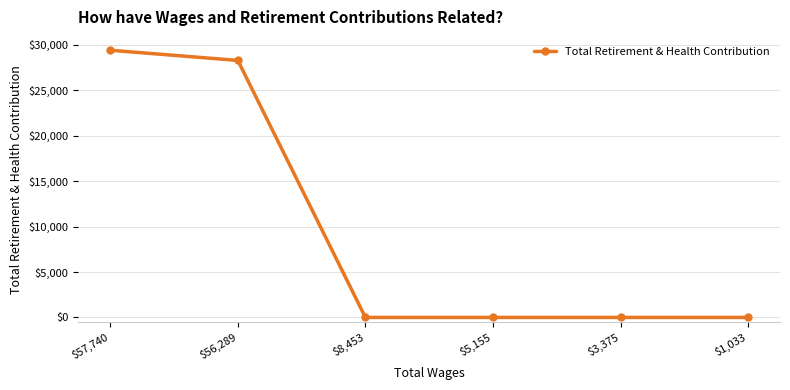

True or false: the data has more than 2 interior local peaks.

False